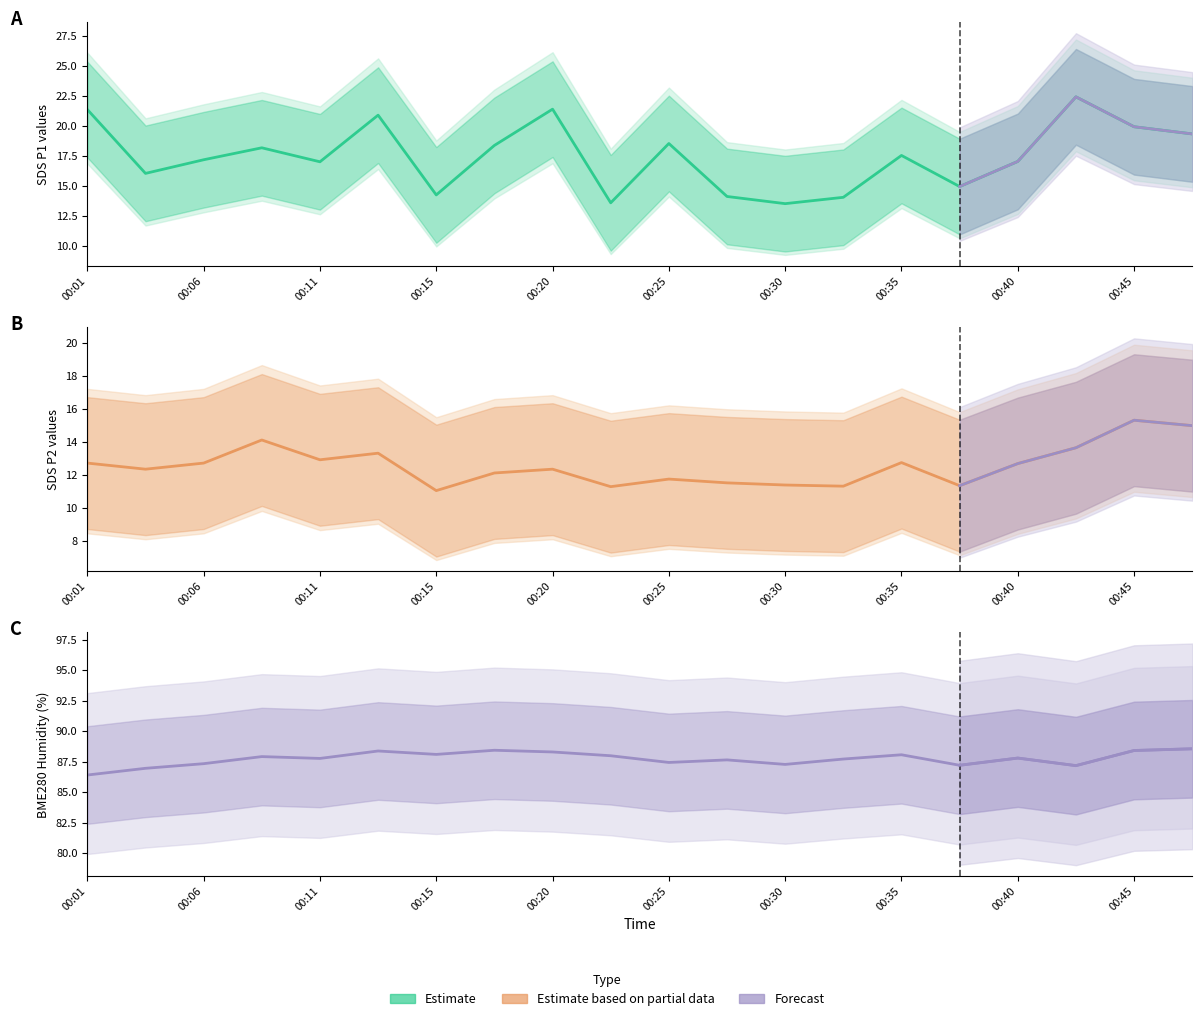

True or false: BME280_humidity has more than 2 interior local peaks.

True